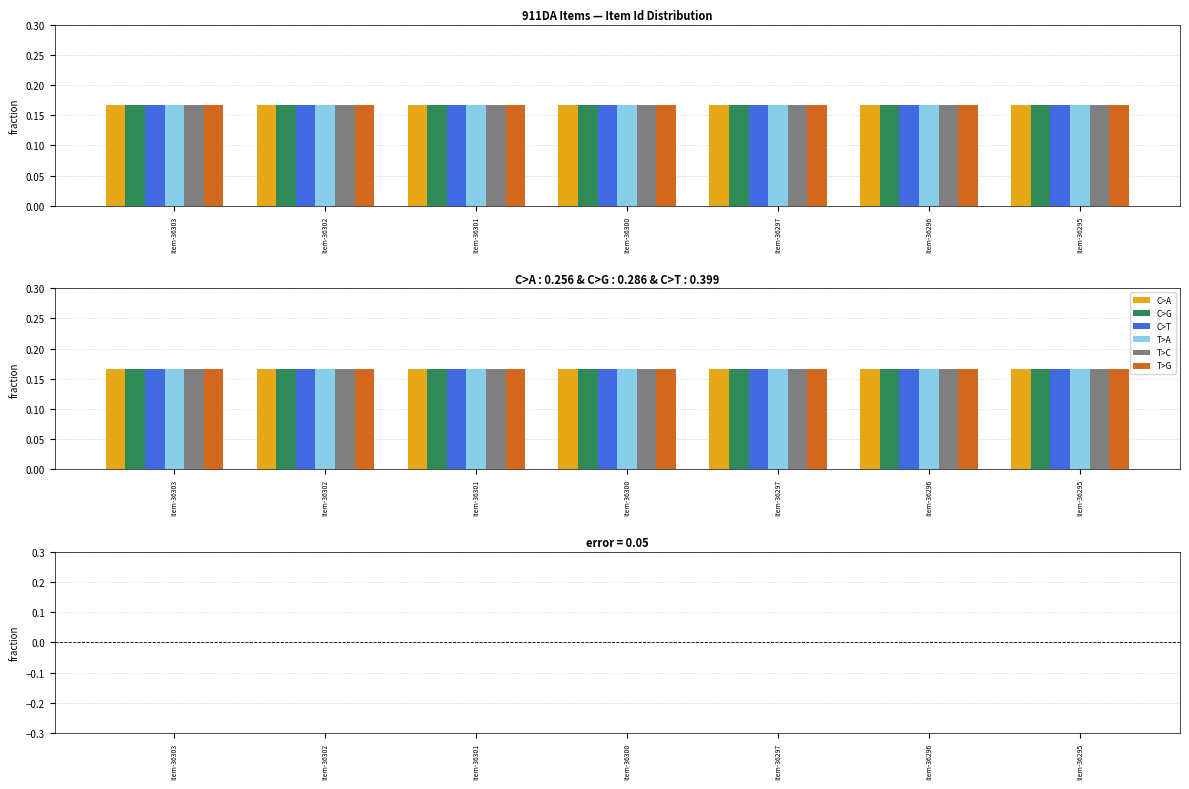

Which series has the widest spread of values?

T>C